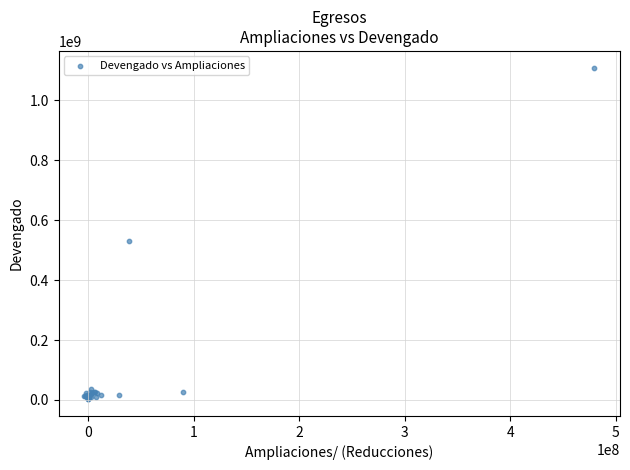

What Y value in the scatter plot is closest to 555940046?

529770768.4